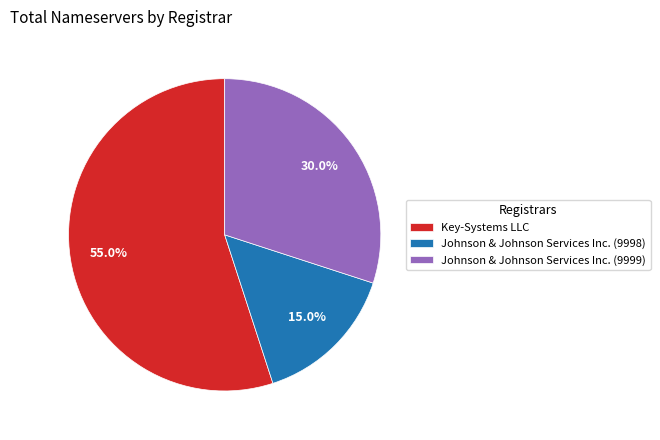

Does any single category account for the majority?

Yes